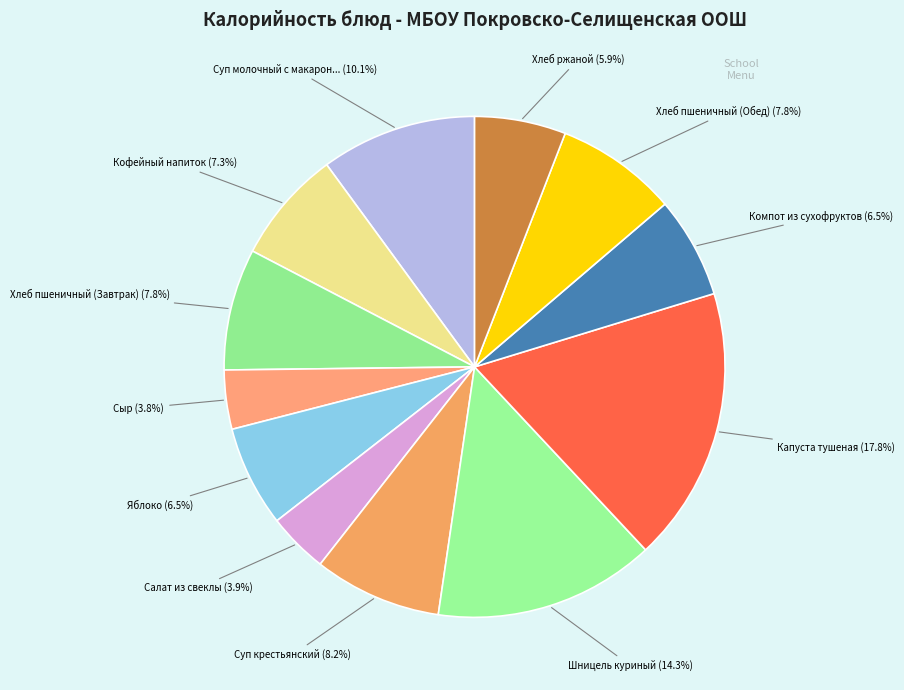

Which category has the biggest portion of the pie?

Капуста тушеная